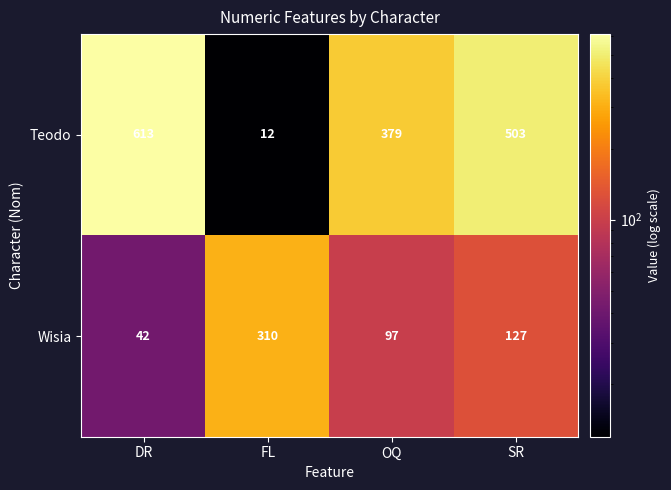

Rank the series at SR from highest to lowest value.

Teodo, Wisia